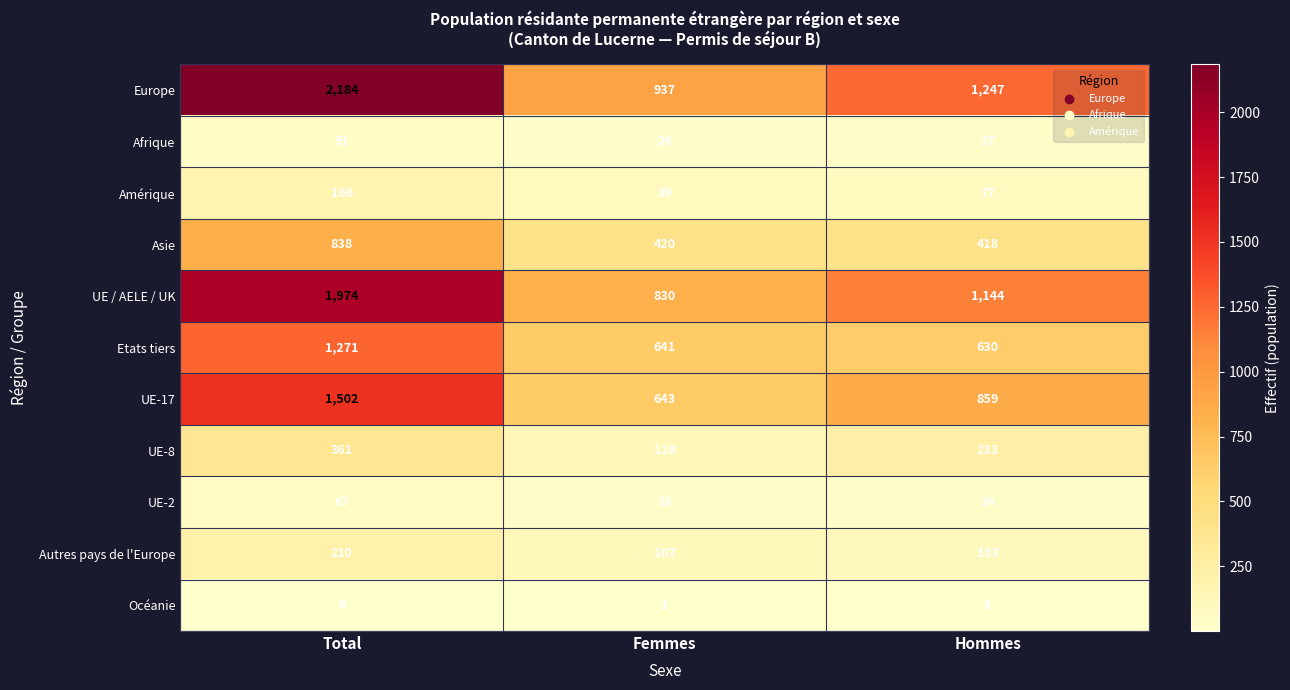

At which label does UE-17 reach its minimum?

Femmes